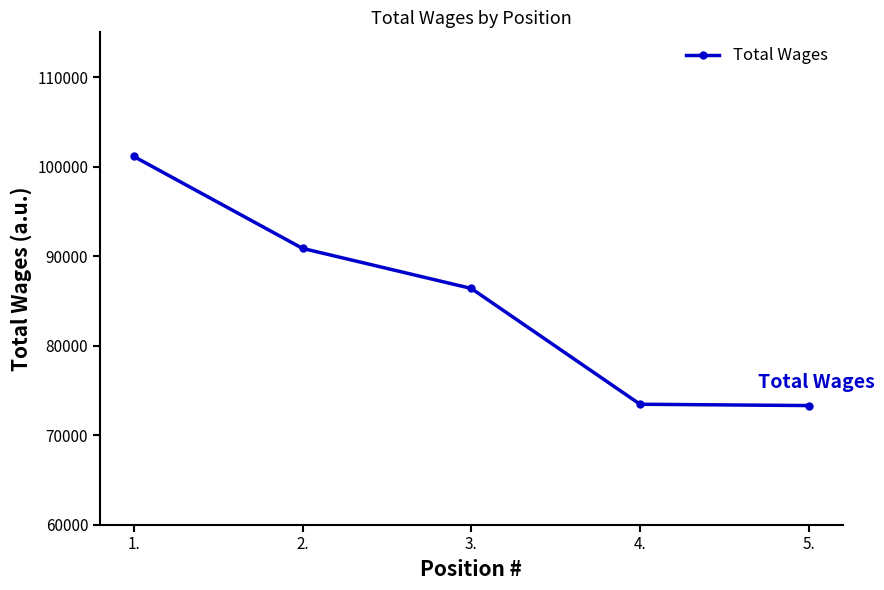

How many values are below 86389?

2